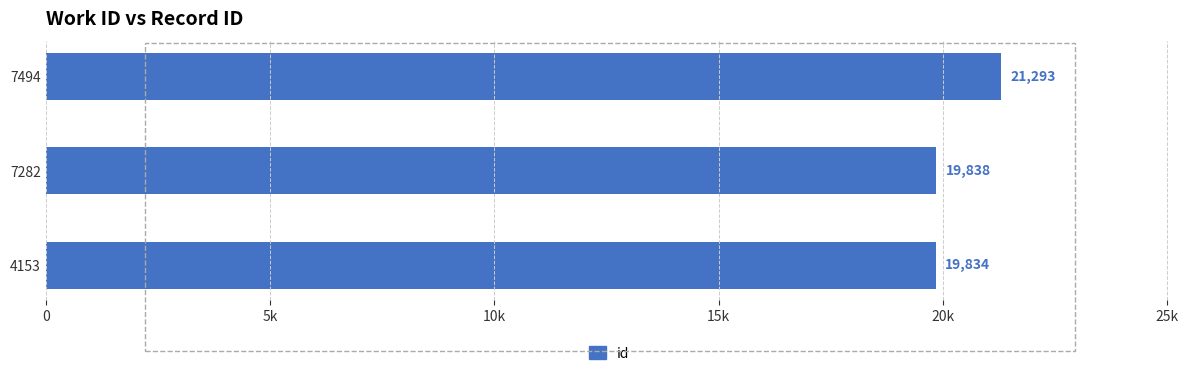

What is the maximum value shown in the chart?

21293